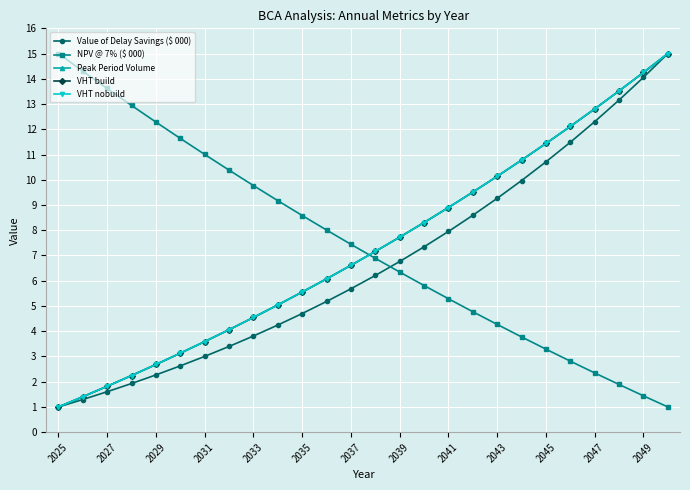

What are all the series names shown in the legend?

Value of Delay Savings ($ 000), NPV @ 7% ($ 000), Peak Period Volume, VHT build, VHT nobuild